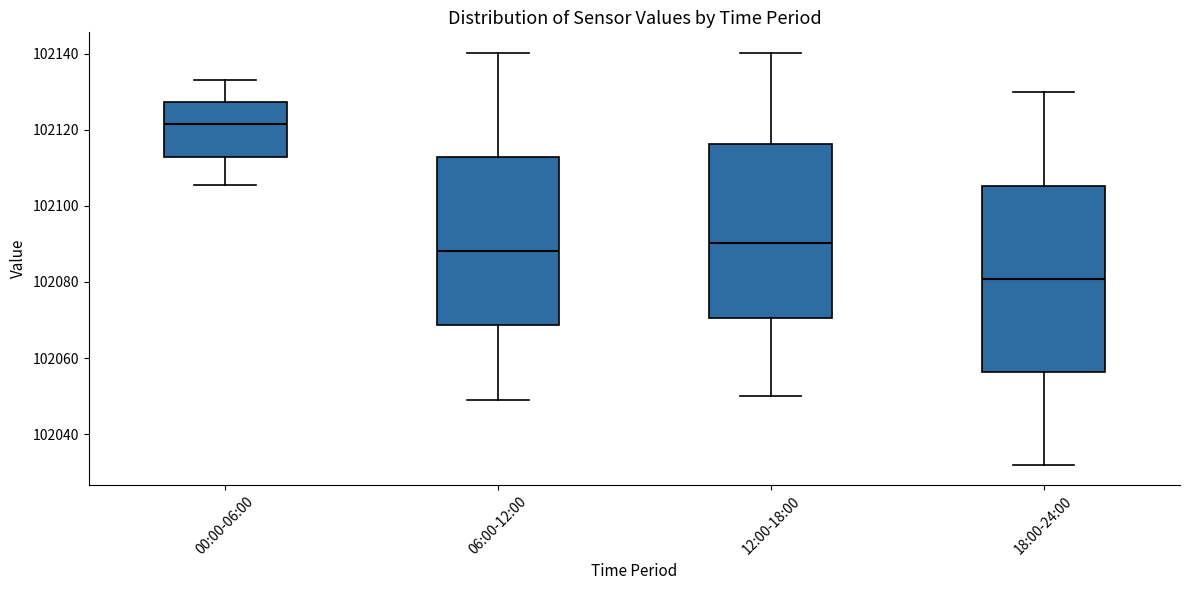

Where is the lower edge of the box for 18:00-24:00 on the y-axis? The values are not printed on the chart, so give them approximately, as read against the axis.

102056